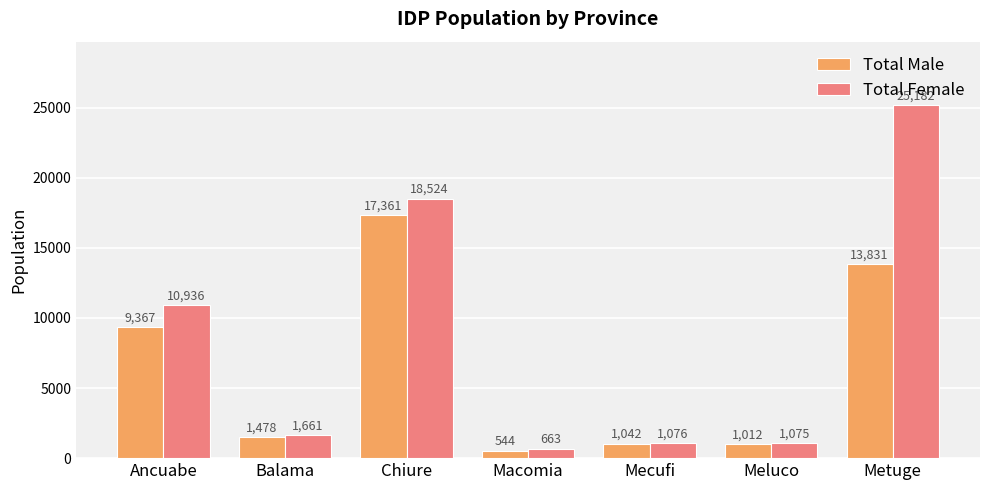

Which series has the largest total across all categories?

Total Female